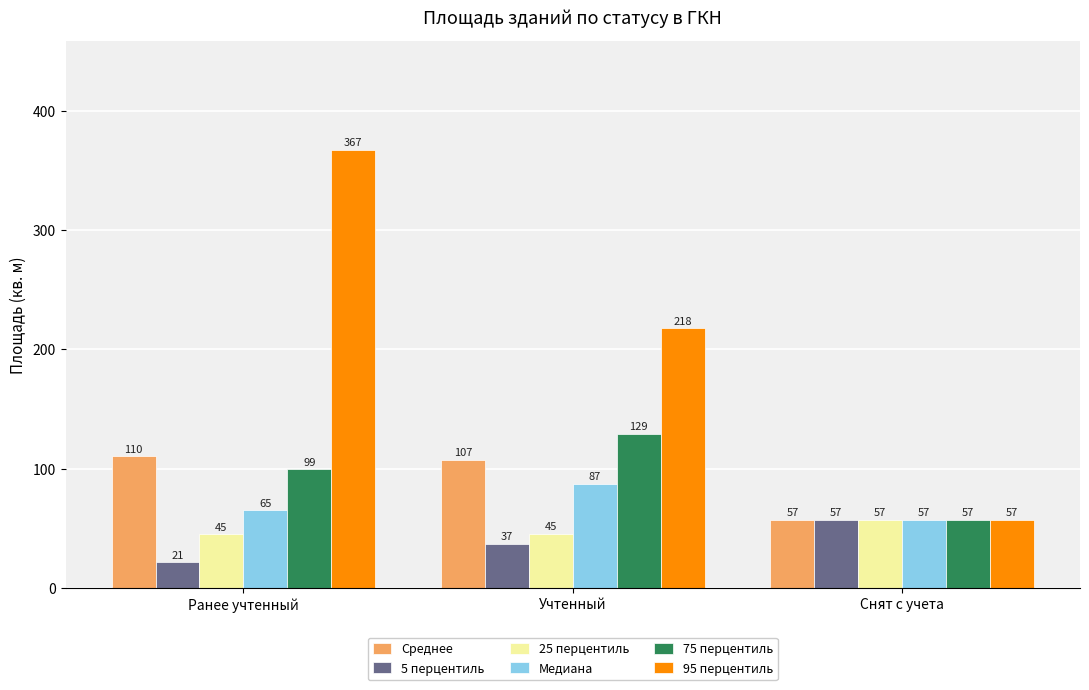

At which category is the sum across all series the highest?

Ранее учтенный